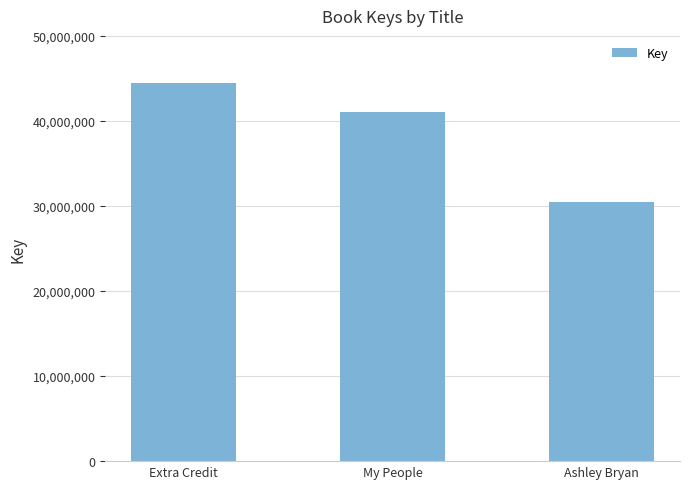

Which label corresponds to the smallest value in the chart?

Ashley Bryan